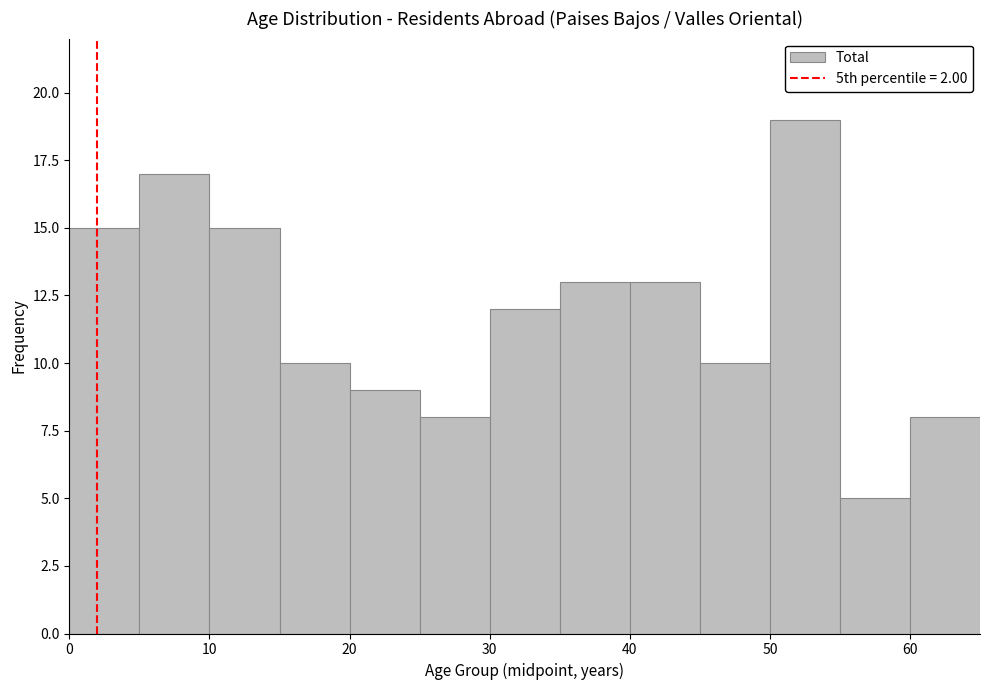

Reading left to right, transcribe this chart: for each bar, give the range it covers on the x-axis and its height. The values are not printed on the chart, so give them approximately, as read against the axis.

0 to 5: 15
5 to 10: 17
10 to 15: 15
15 to 20: 10
20 to 25: 9
25 to 30: 8
30 to 35: 12
35 to 40: 13
40 to 45: 13
45 to 50: 10
50 to 55: 19
55 to 60: 5
60 to 65: 8